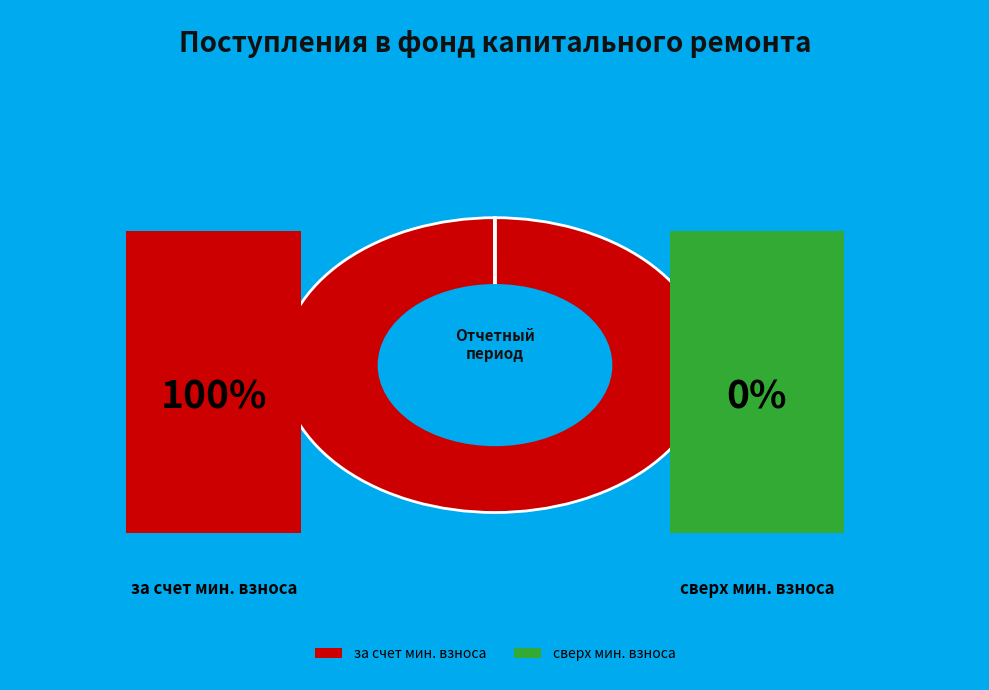

To the nearest percent, what is the combined percentage of сверх минимального размера взноса and за счет минимального взноса?

100%